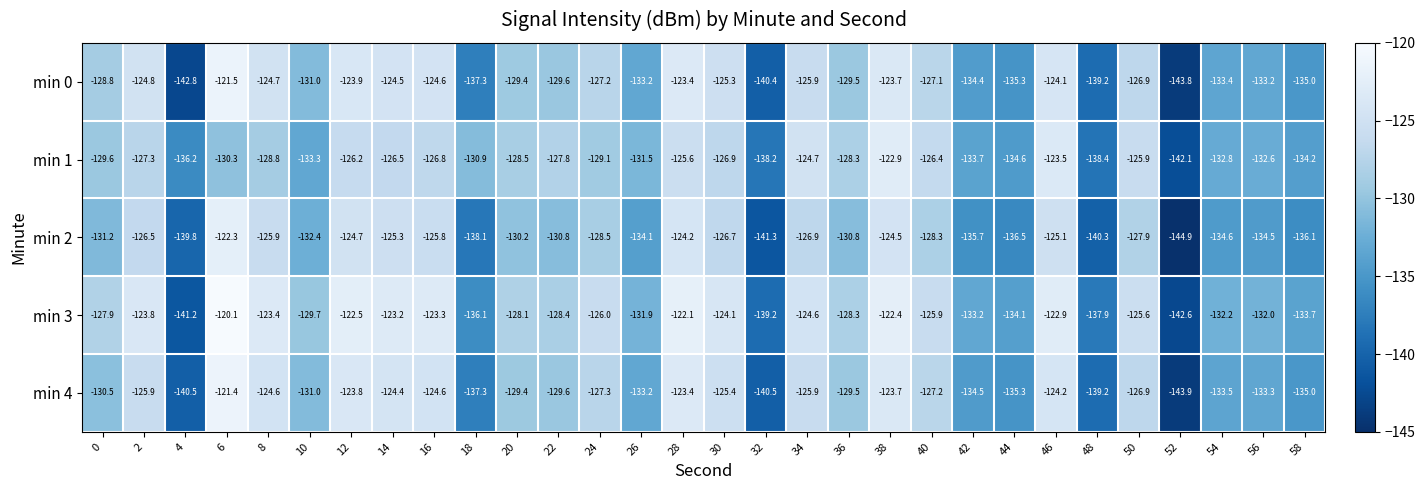

Rank the series by their maximum value, from highest to lowest.

min 3, min 4, min 0, min 2, min 1